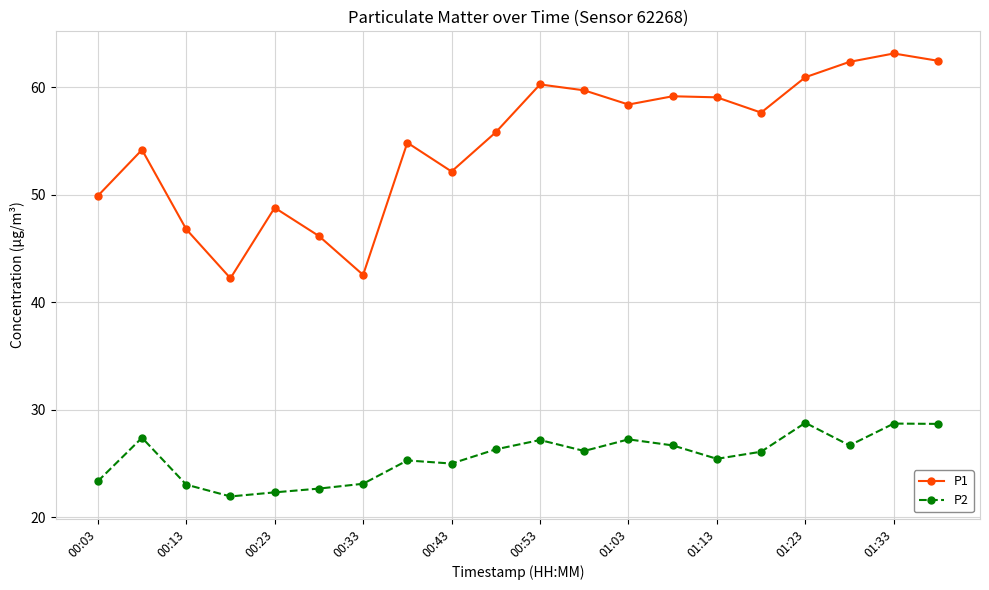

What is the value of the P1 point at the 20th from the left?

62.5